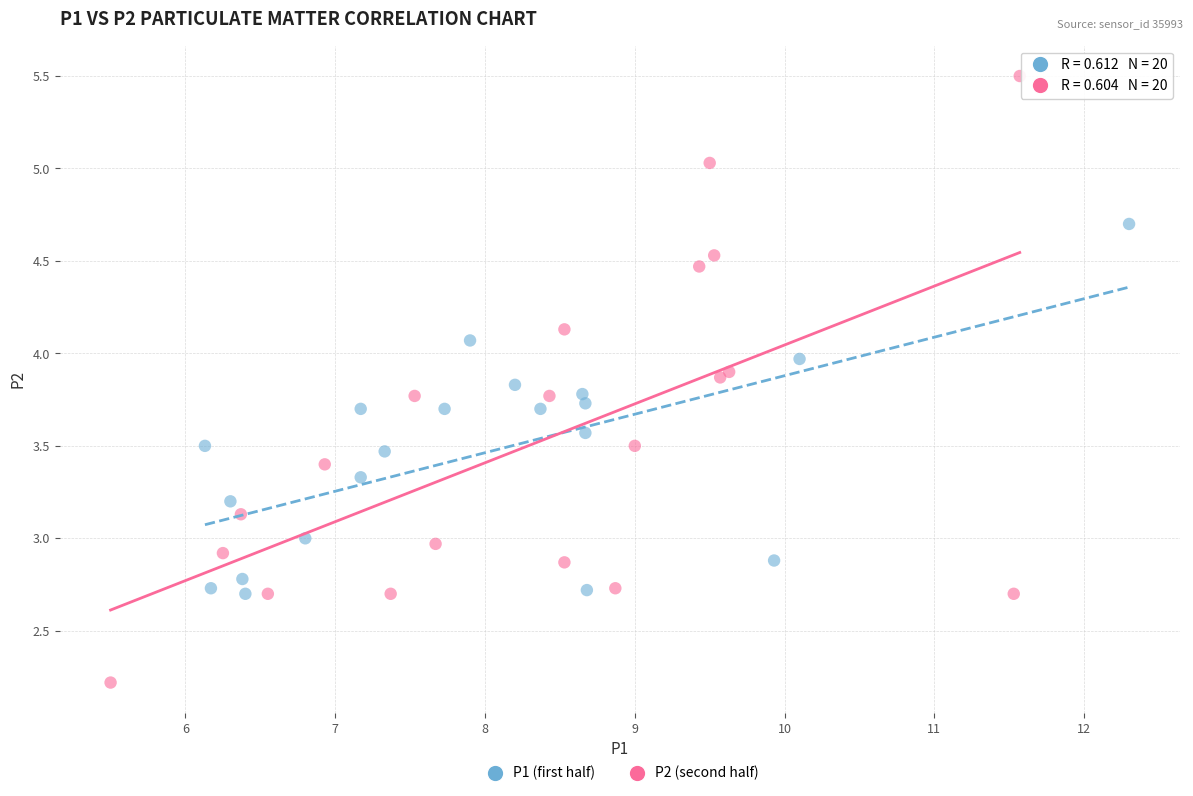

Which series contains the highest Y value?

P2 (second half)